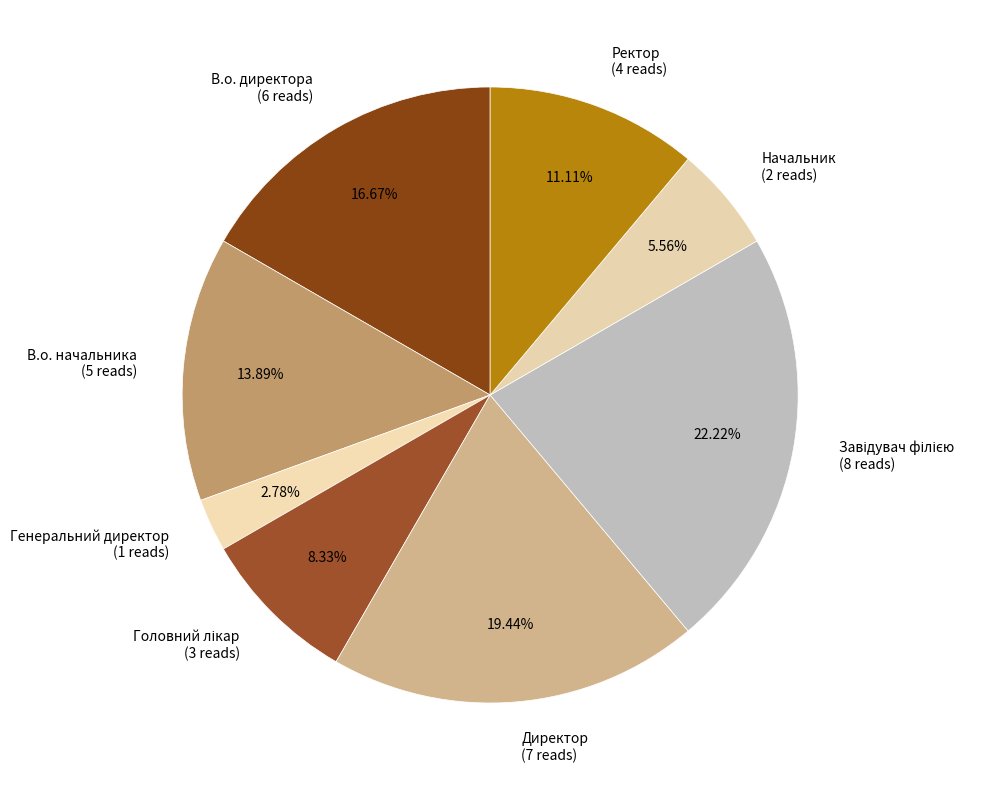

Count the number of slices in the pie.

8